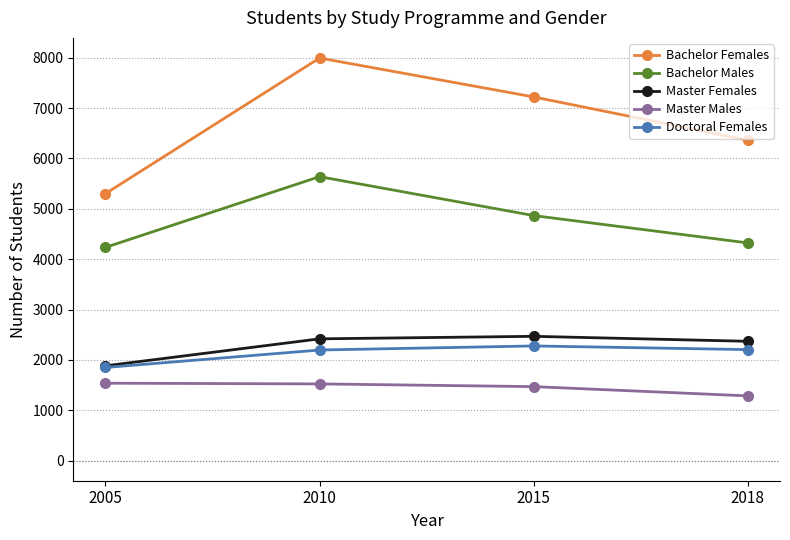

Which category has the lowest value across all series?

2018